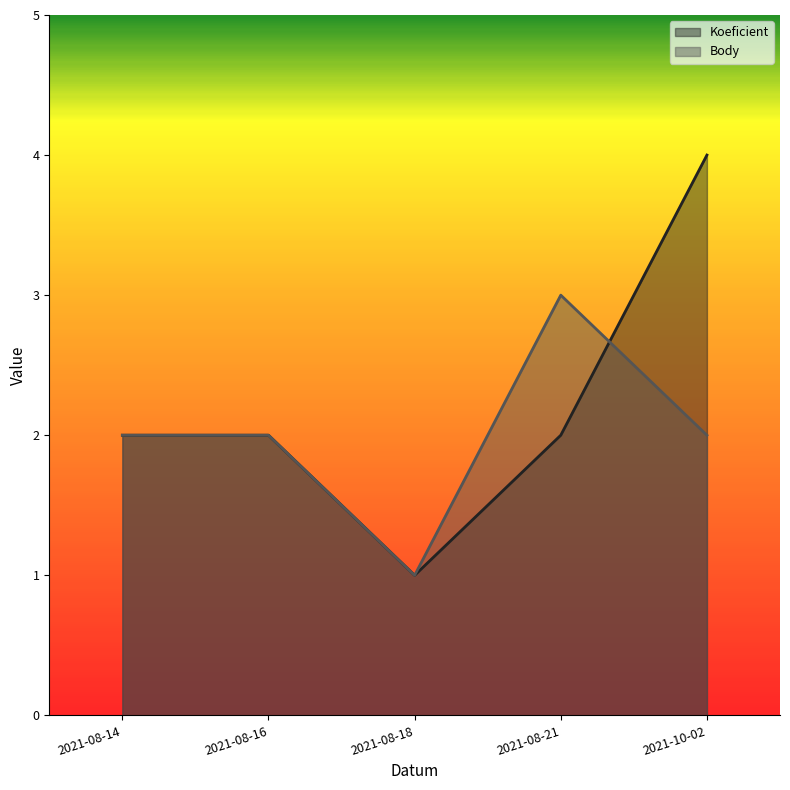

How many series are shown in this chart?

2